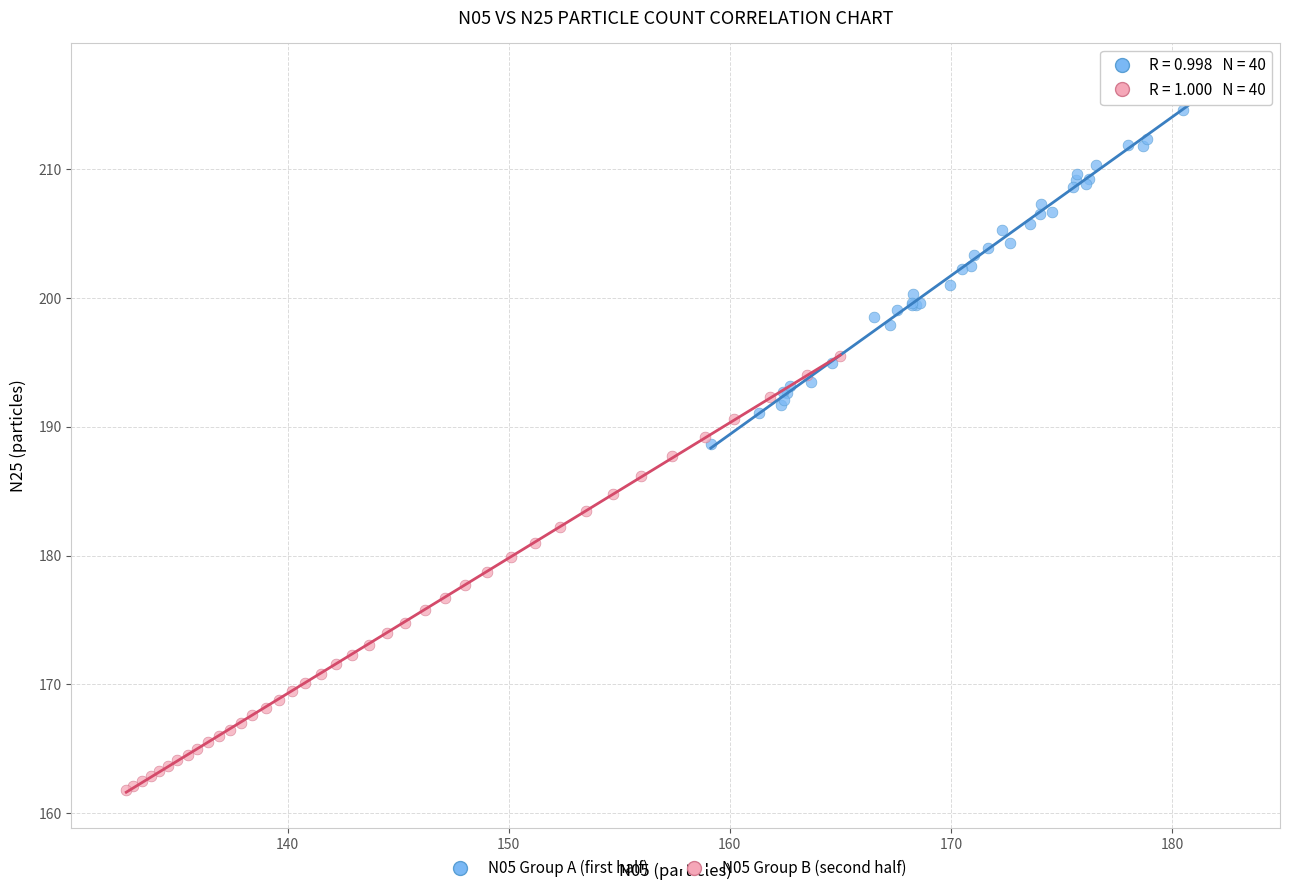

Which series has the largest Y range (max minus min)?

N05 Group B (second half)